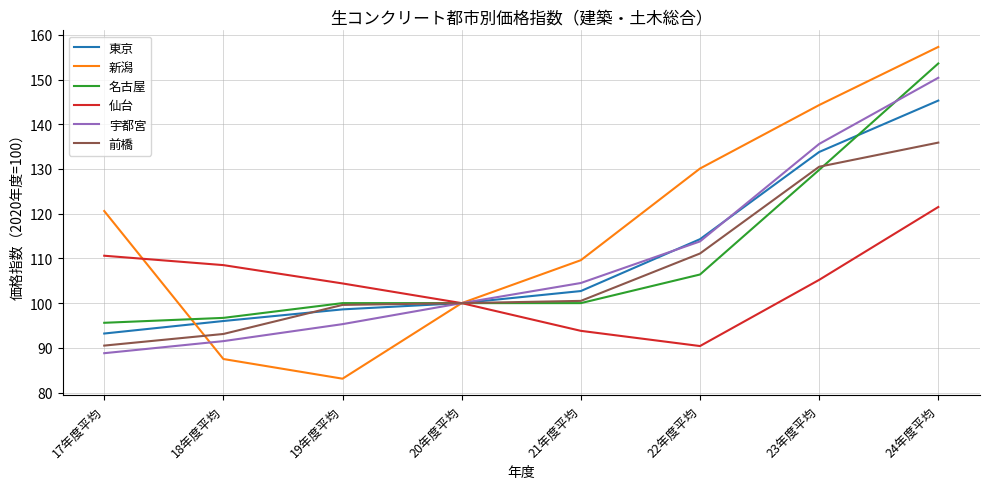

What value does the 名古屋 series have at 21年度平均?

100.0